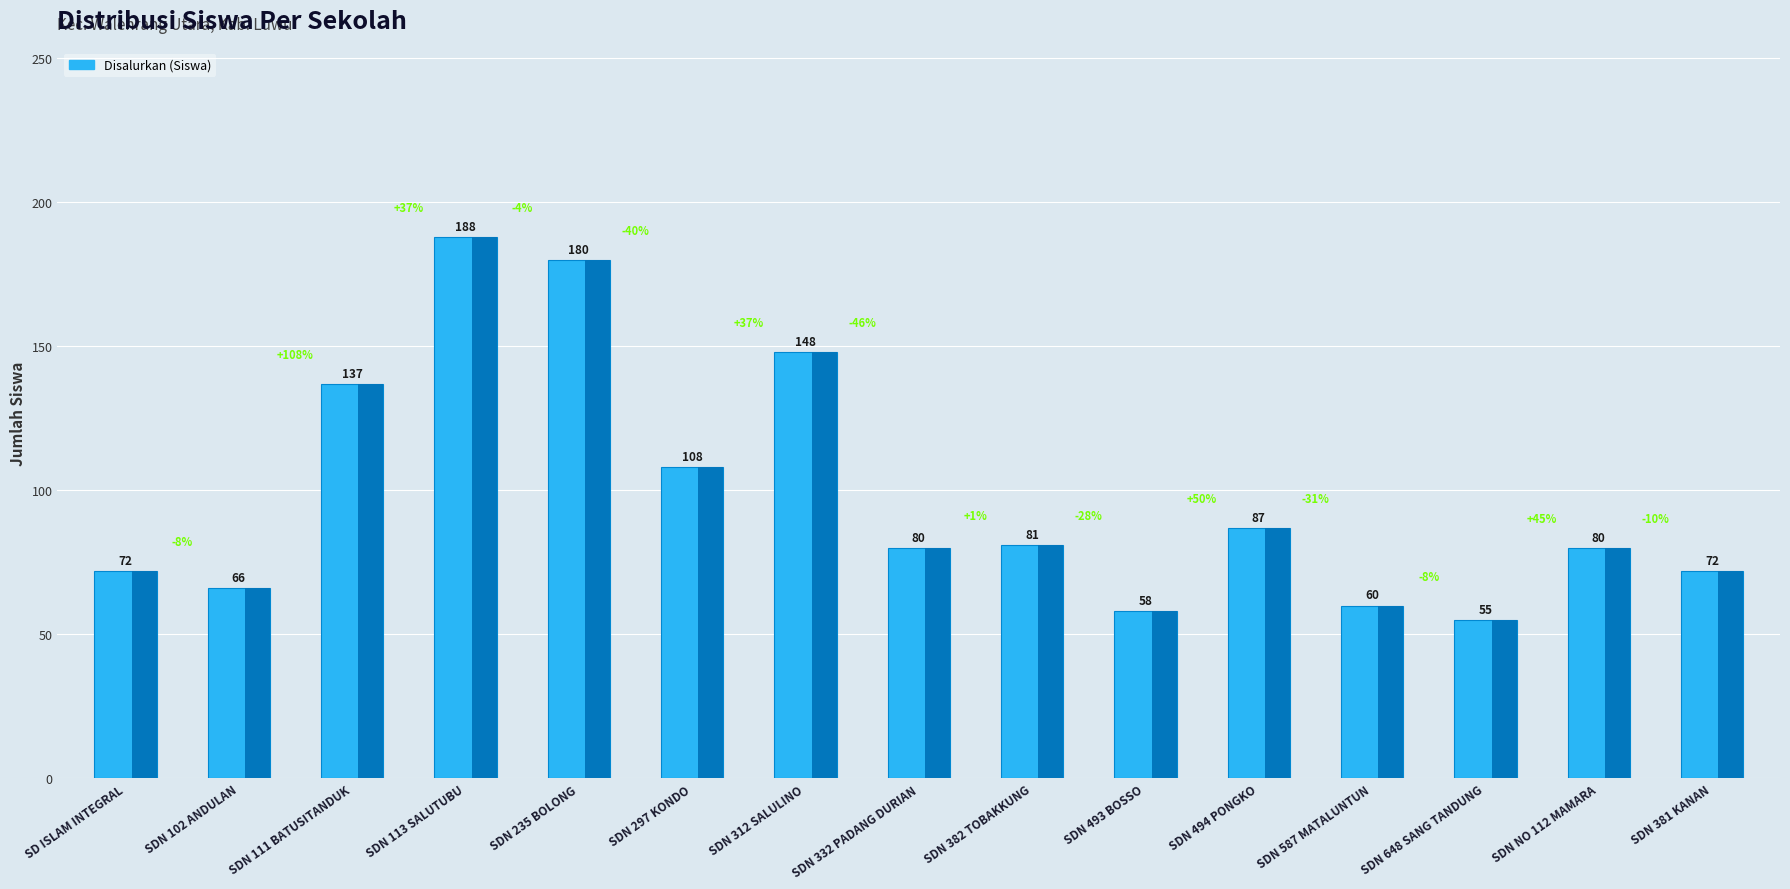

Which has a higher value, SDN 382 TOBAKKUNG or SDN 102 ANDULAN?

SDN 382 TOBAKKUNG